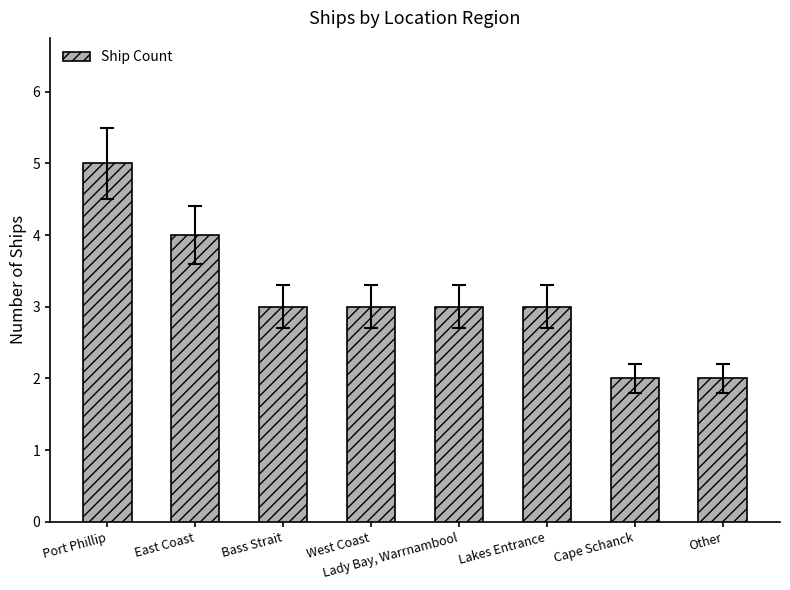

What is the maximum value shown in the chart?

5